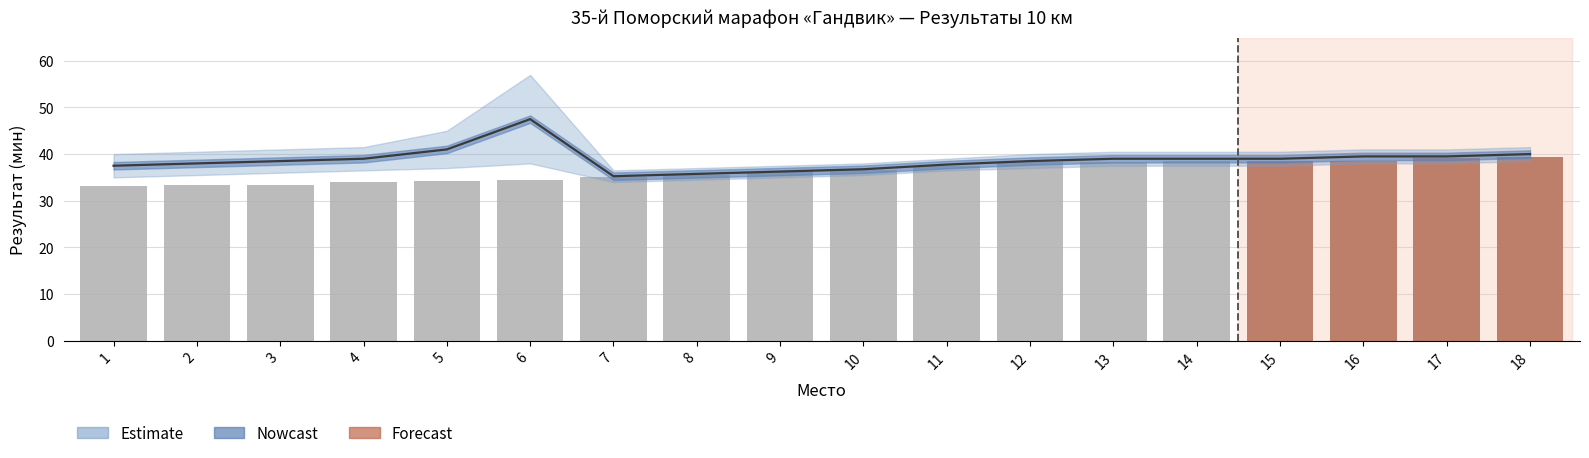

What is the total value across all series at 6?

185.5